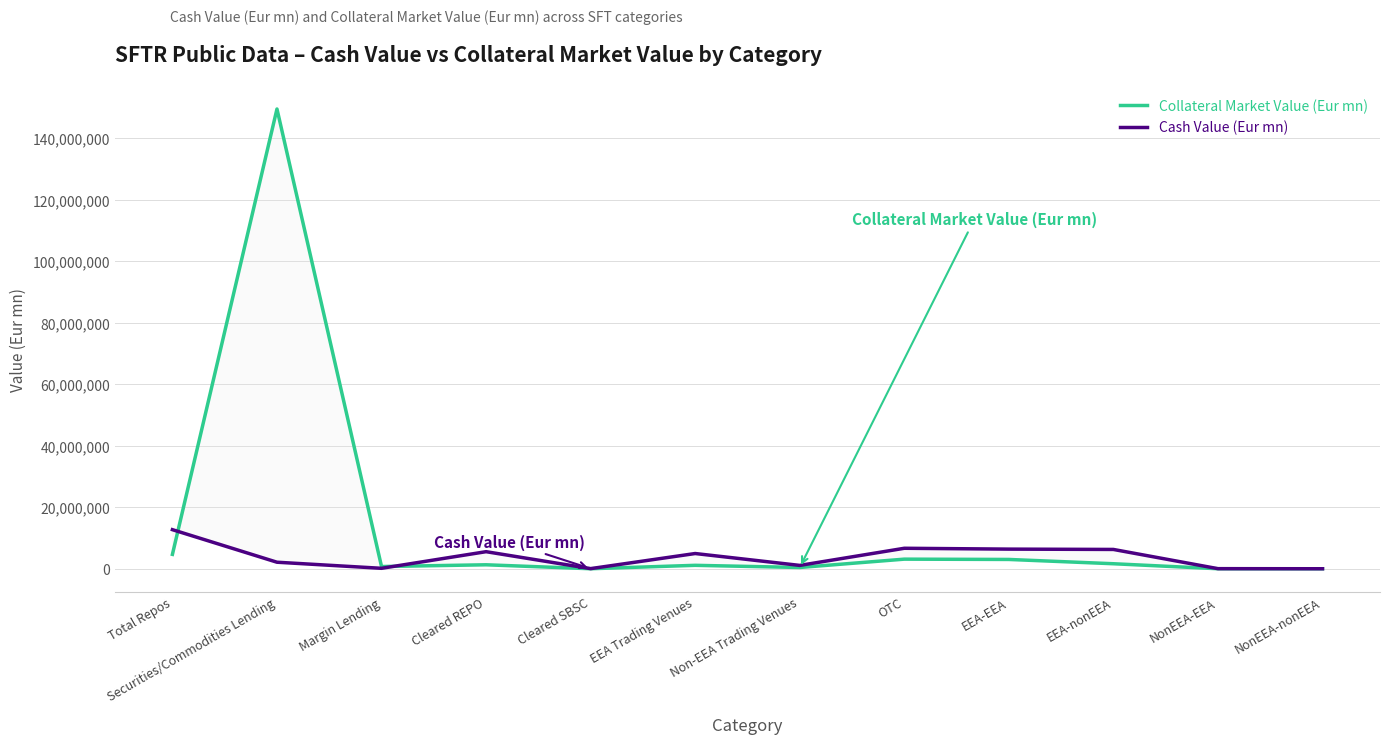

At which category does Collateral Market Value (Eur mn) reach its first local valley?

Margin Lending